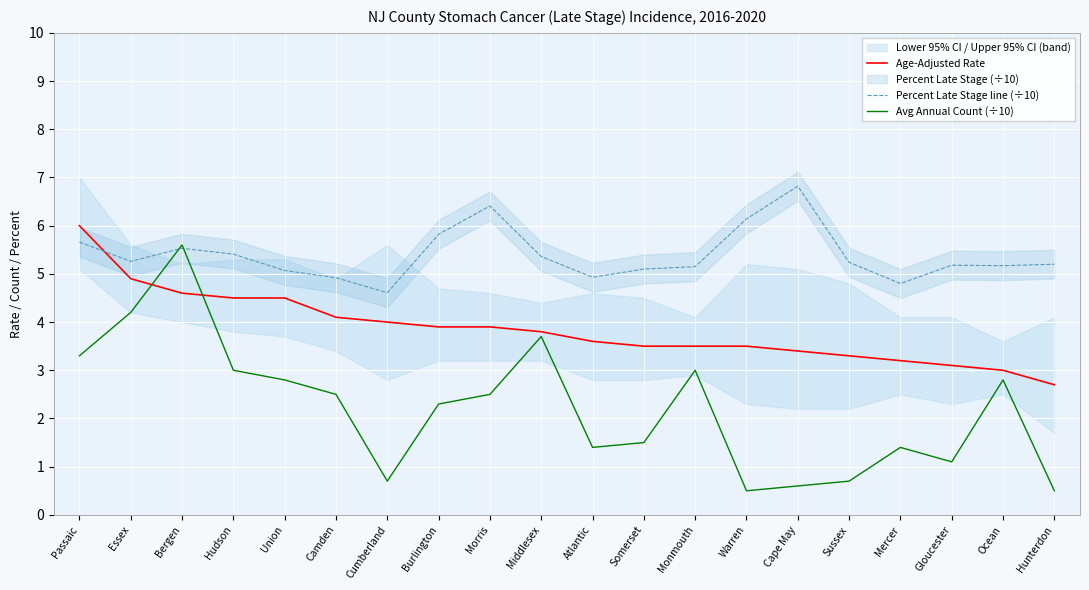

Reading left to right, extract all data points from this chart.

Age-Adjusted Rate: 6.0	4.9	4.6	4.5	4.5	4.1	4.0	3.9	3.9	3.8	3.6	3.5	3.5	3.5	3.4	3.3	3.2	3.1	3.0	2.7
Percent Late Stage line (÷10): 5.7	5.3	5.5	5.4	5.1	4.9	4.6	5.8	6.4	5.4	4.9	5.1	5.2	6.1	6.8	5.2	4.8	5.2	5.2	5.2
Avg Annual Count (÷10): 3.3	4.2	5.6	3.0	2.8	2.5	0.7	2.3	2.5	3.7	1.4	1.5	3.0	0.5	0.6	0.7	1.4	1.1	2.8	0.5